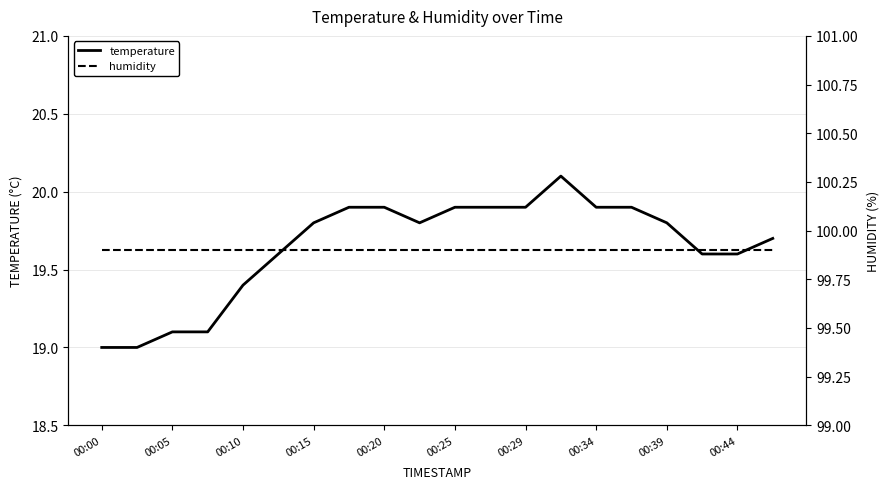

What is the average value of the temperature series?

19.6